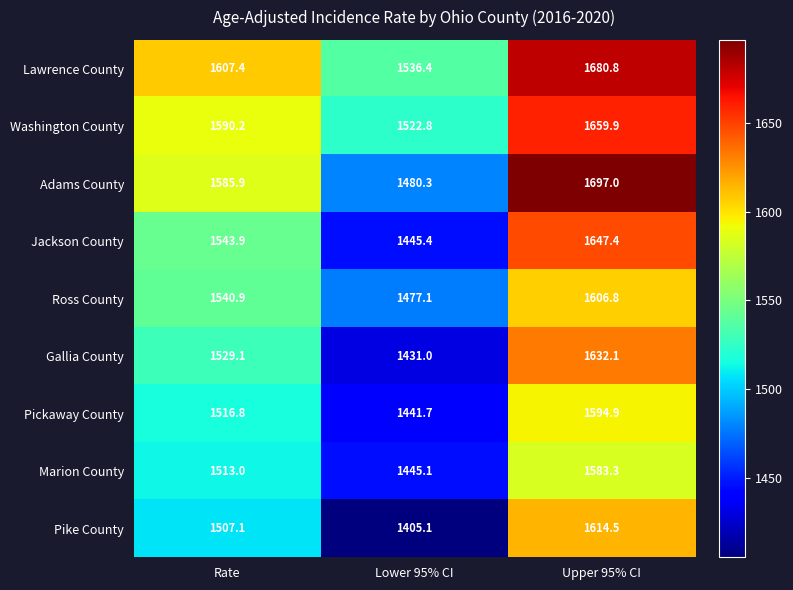

Reading right to left, extract all data points from this chart.

Lawrence County: Upper 95% CI=1680.8	Lower 95% CI=1536.4	Rate=1607.4
Washington County: Upper 95% CI=1659.9	Lower 95% CI=1522.8	Rate=1590.2
Adams County: Upper 95% CI=1697.0	Lower 95% CI=1480.3	Rate=1585.9
Jackson County: Upper 95% CI=1647.4	Lower 95% CI=1445.4	Rate=1543.9
Ross County: Upper 95% CI=1606.8	Lower 95% CI=1477.1	Rate=1540.9
Gallia County: Upper 95% CI=1632.1	Lower 95% CI=1431.0	Rate=1529.1
Pickaway County: Upper 95% CI=1594.9	Lower 95% CI=1441.7	Rate=1516.8
Marion County: Upper 95% CI=1583.3	Lower 95% CI=1445.1	Rate=1513.0
Pike County: Upper 95% CI=1614.5	Lower 95% CI=1405.1	Rate=1507.1